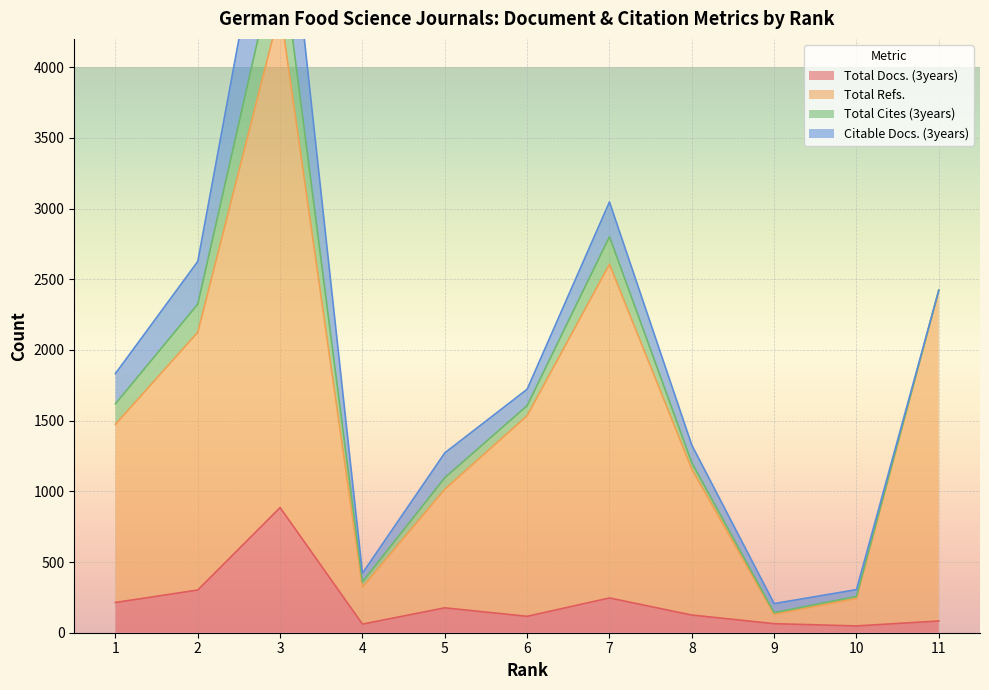

Is the value of Total Docs. (3years) at 10 greater than the value of Total Refs. at 5?

No